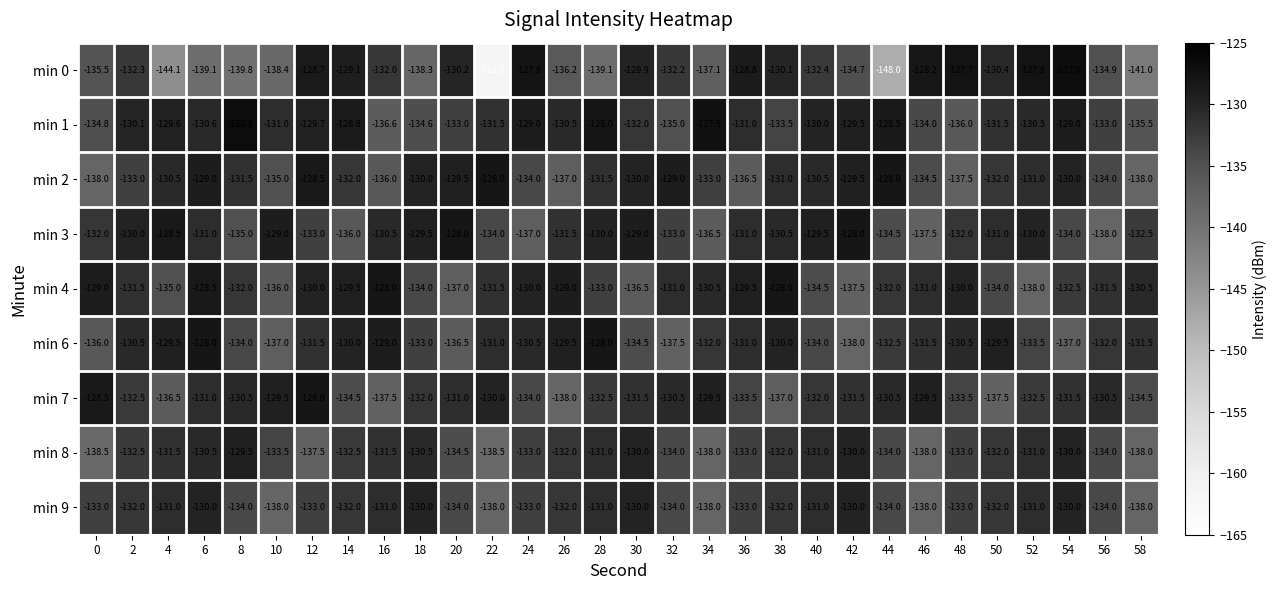

Between 20 and 50, which series saw the biggest shift?

min 6